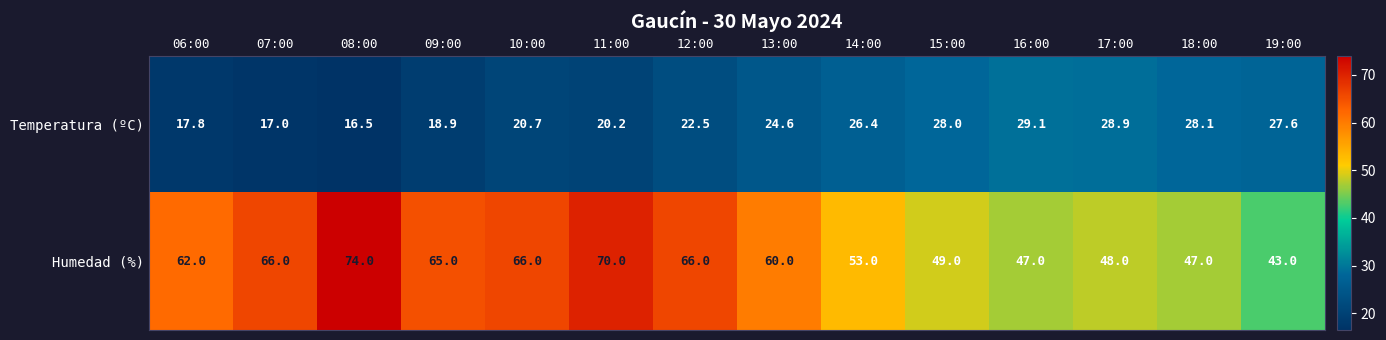

At which label does Temperatura (ºC) first exceed 24?

13:00